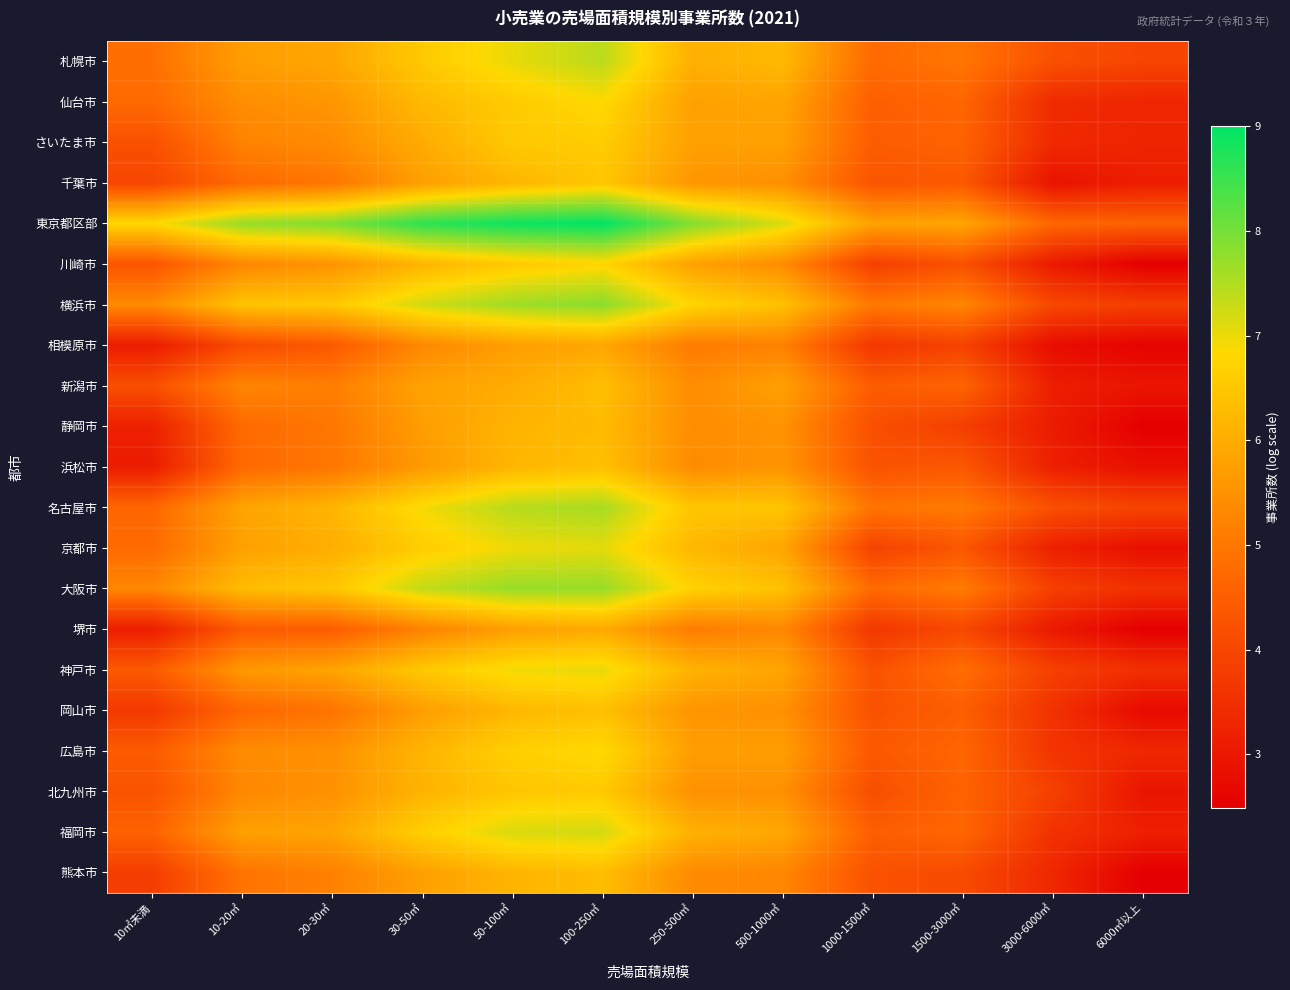

At how many categories does at least one series exceed 3?

12